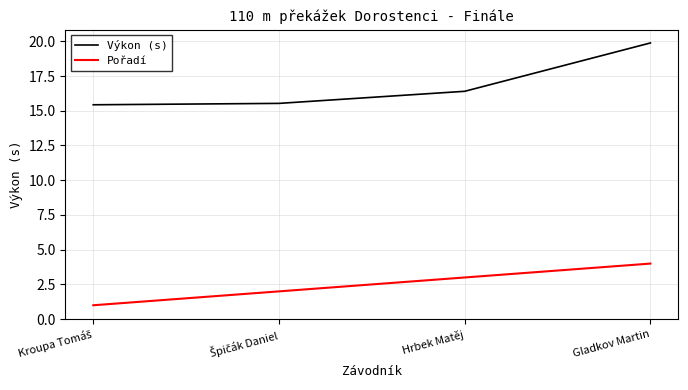

Count the number of categories in the chart.

4